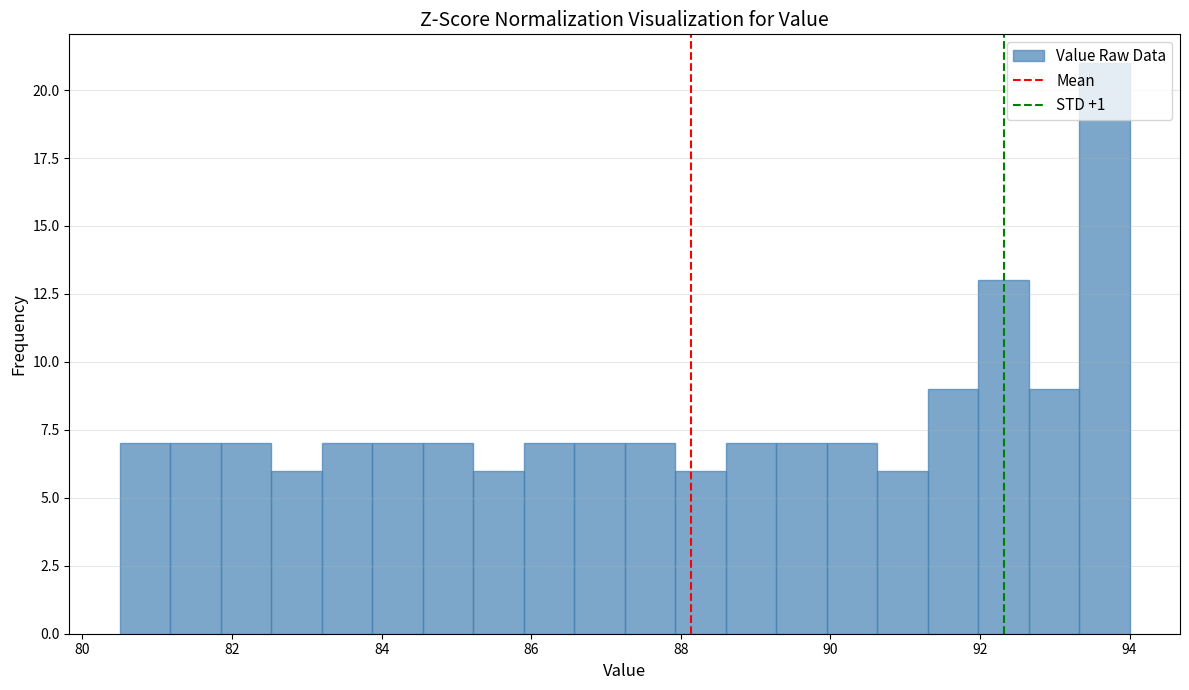

Read against the x-axis, roughly where is the centre of the tallest bar?

93.6